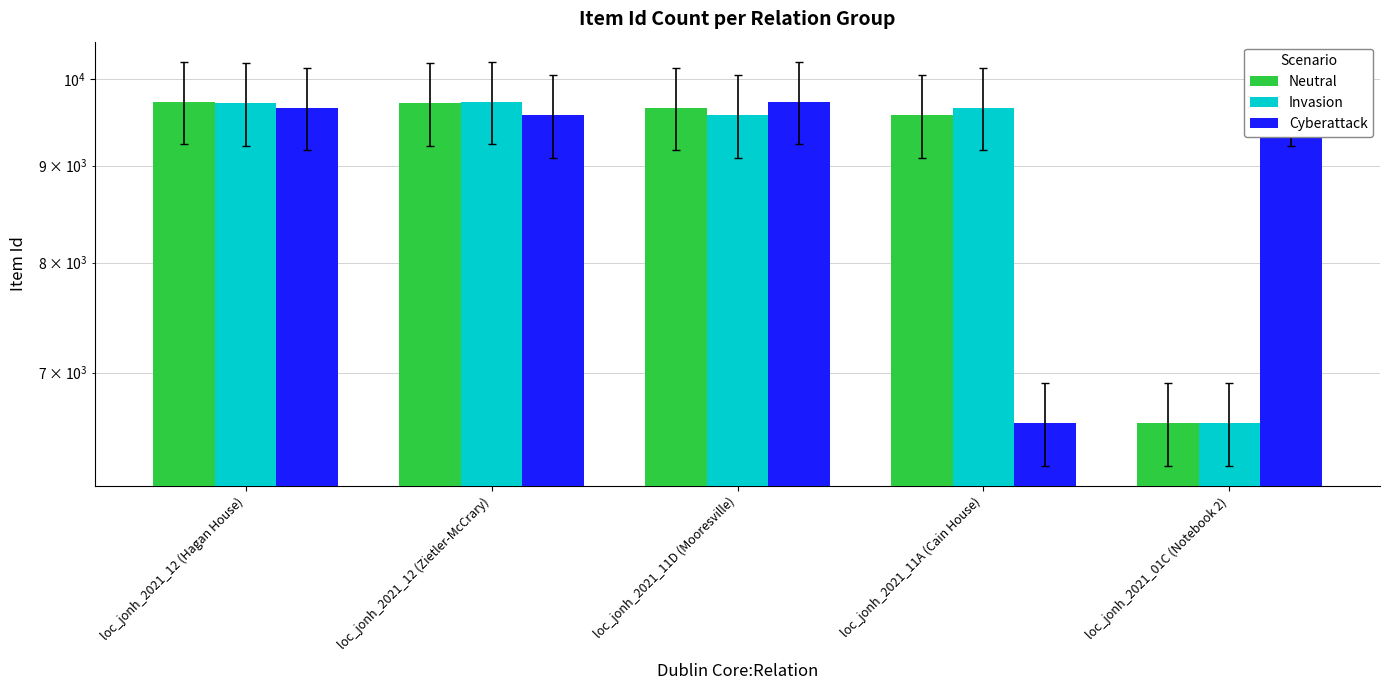

What is the minimum value shown in the chart?

6582